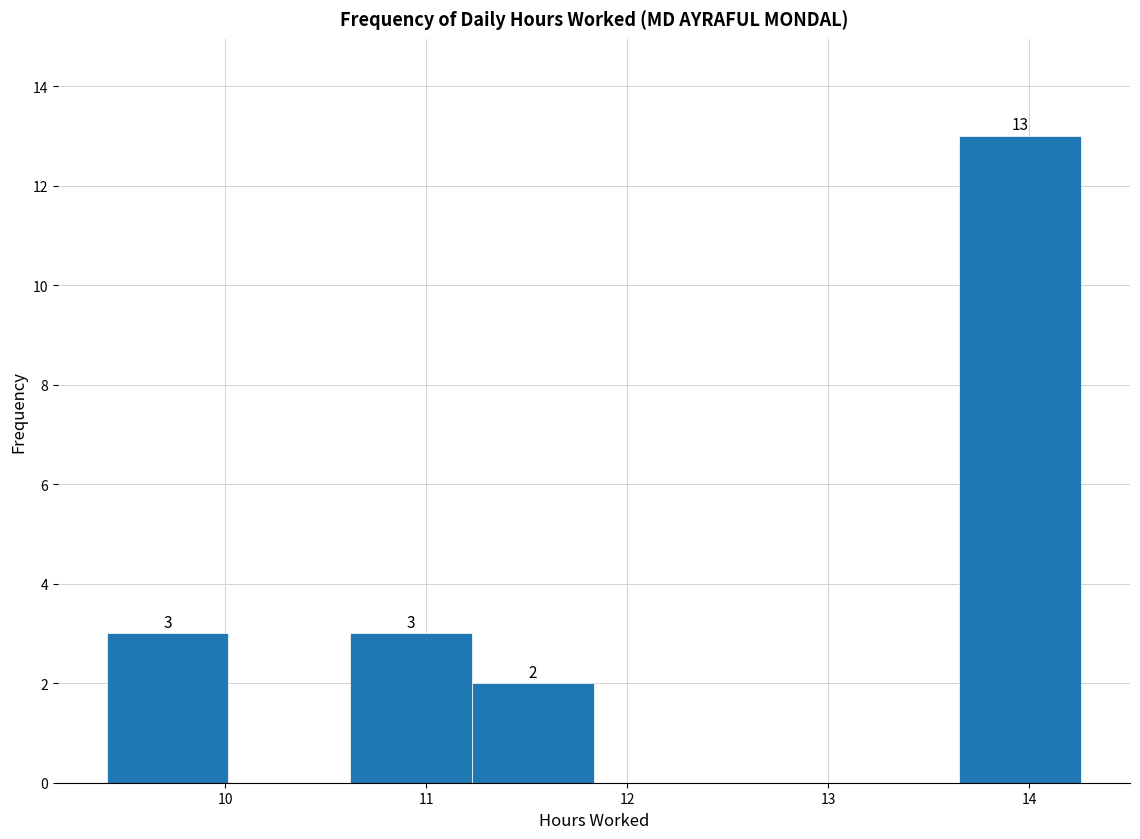

Which range on the x-axis has the tallest bar?

13.7 to 14.3